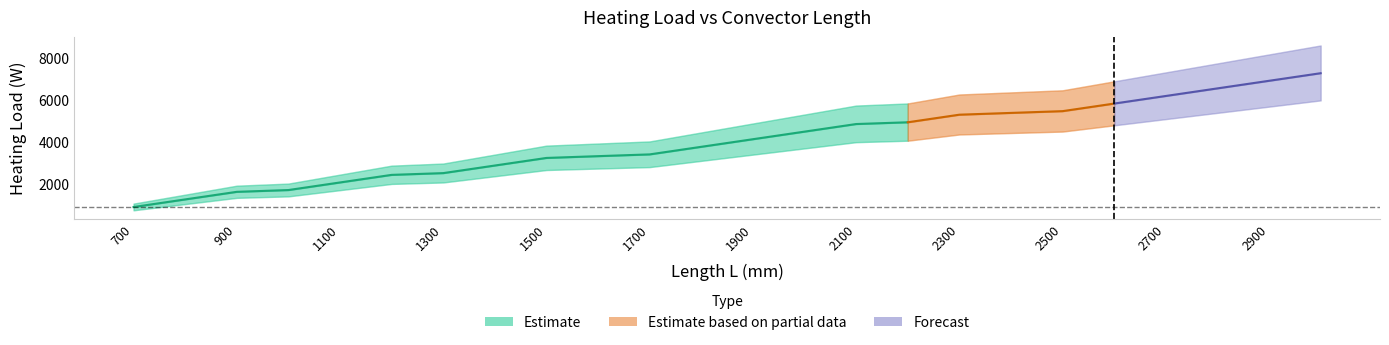

Which category has the lowest value across all series?

700